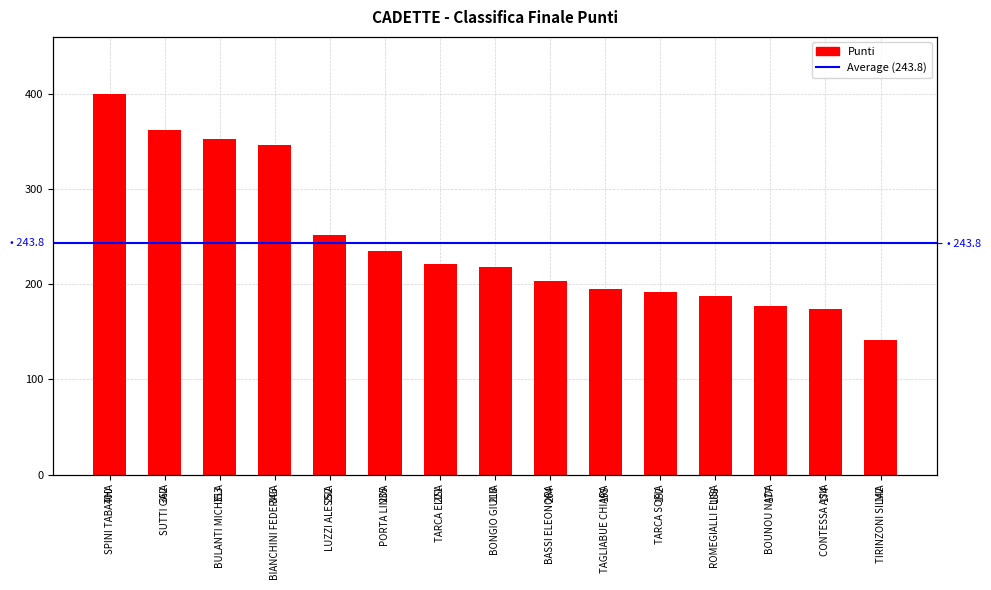

What is the ratio of the value at BOUNOU NADA to the value at LUZZI ALESSIA?

0.7